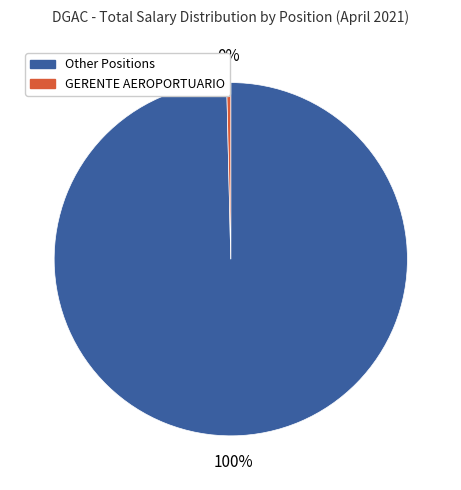

To the nearest percent, what is the average slice percentage?

50%